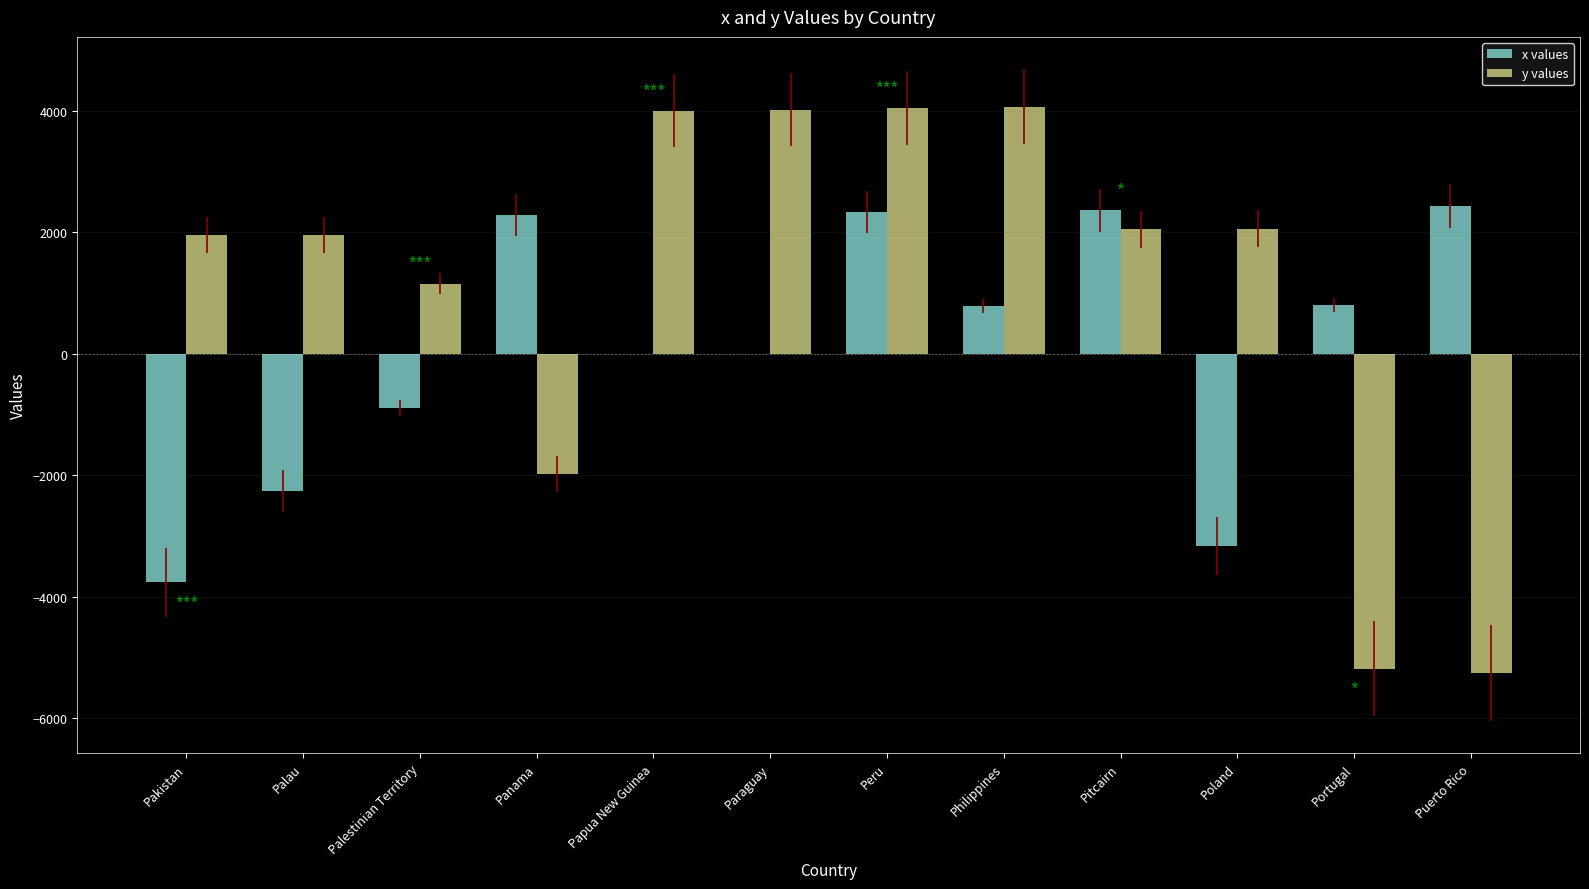

Is it true that x values equals 2331.0 at Peru?

True